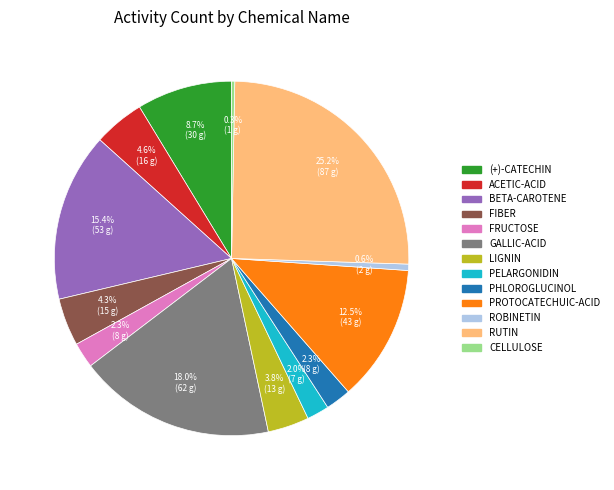

True or false: GALLIC-ACID accounts for 4% of the total.

False